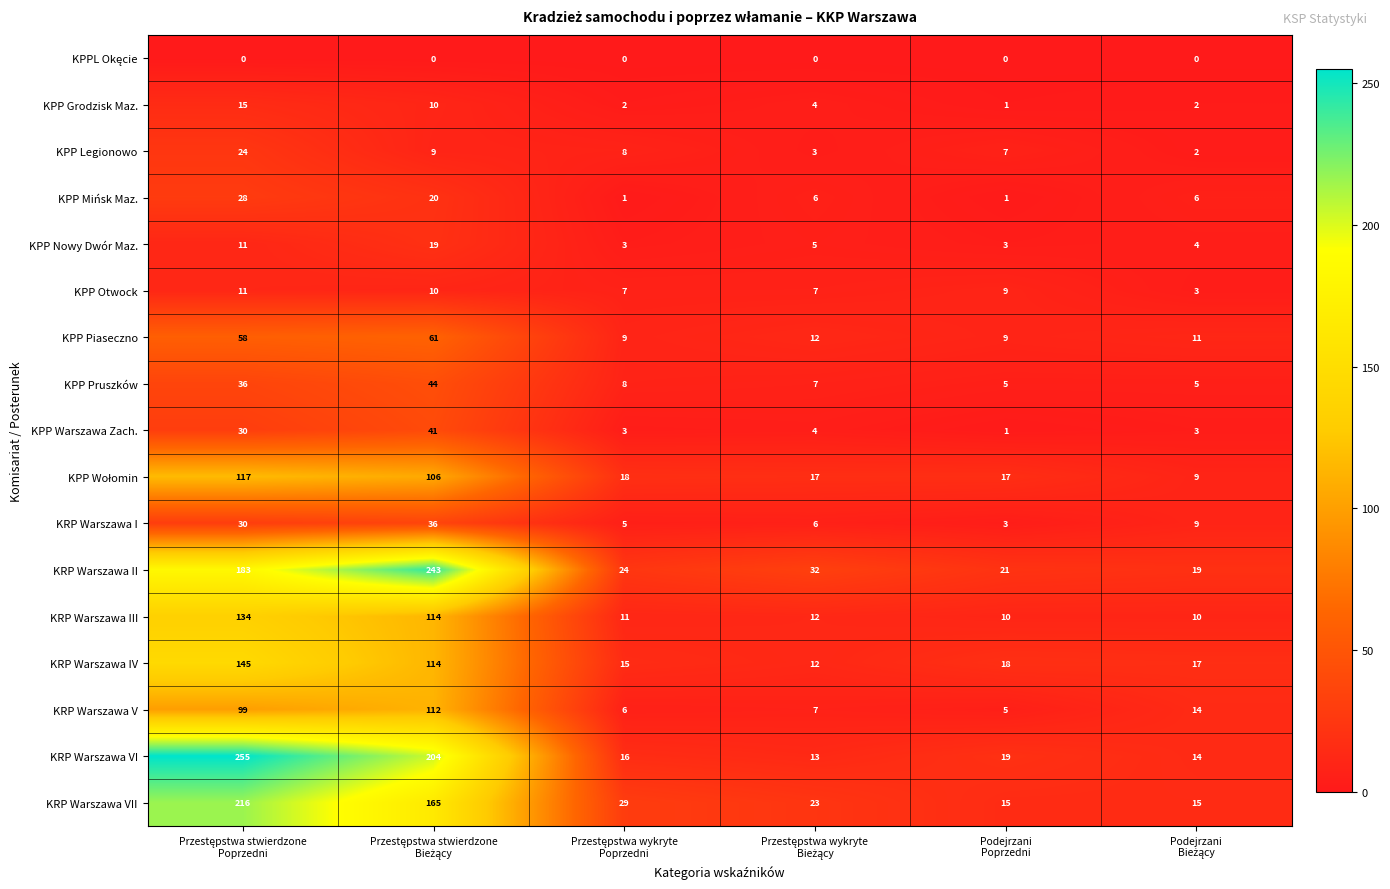

Which series has the largest range (max minus min)?

KRP Warszawa VI